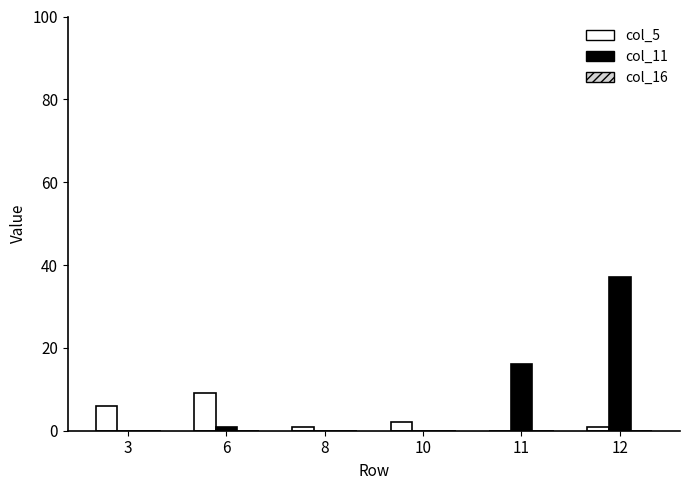

Which series has the largest total across all categories?

col_11